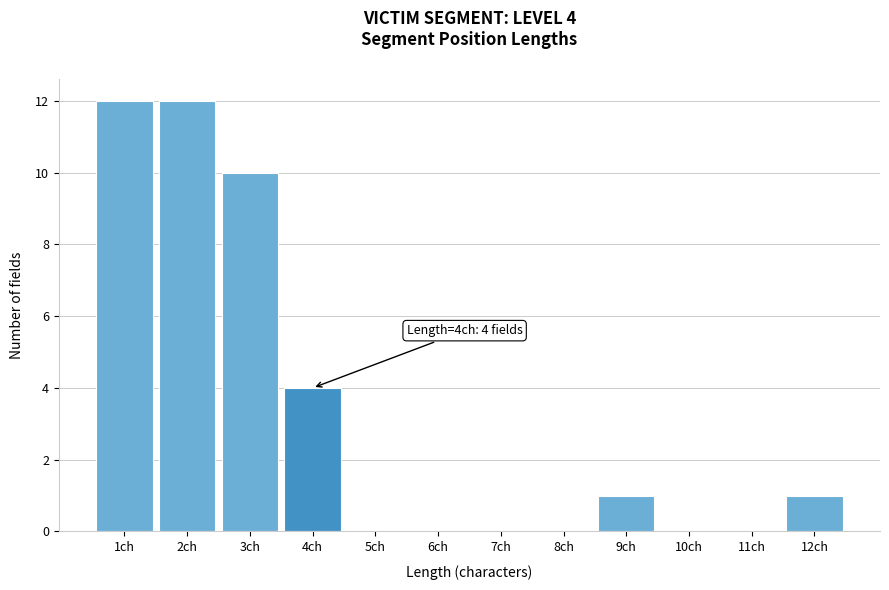

Reading right to left, what are all the values shown in this chart?

12ch=1	11ch=0	10ch=0	9ch=1	8ch=0	7ch=0	6ch=0	5ch=0	4ch=4	3ch=10	2ch=12	1ch=12